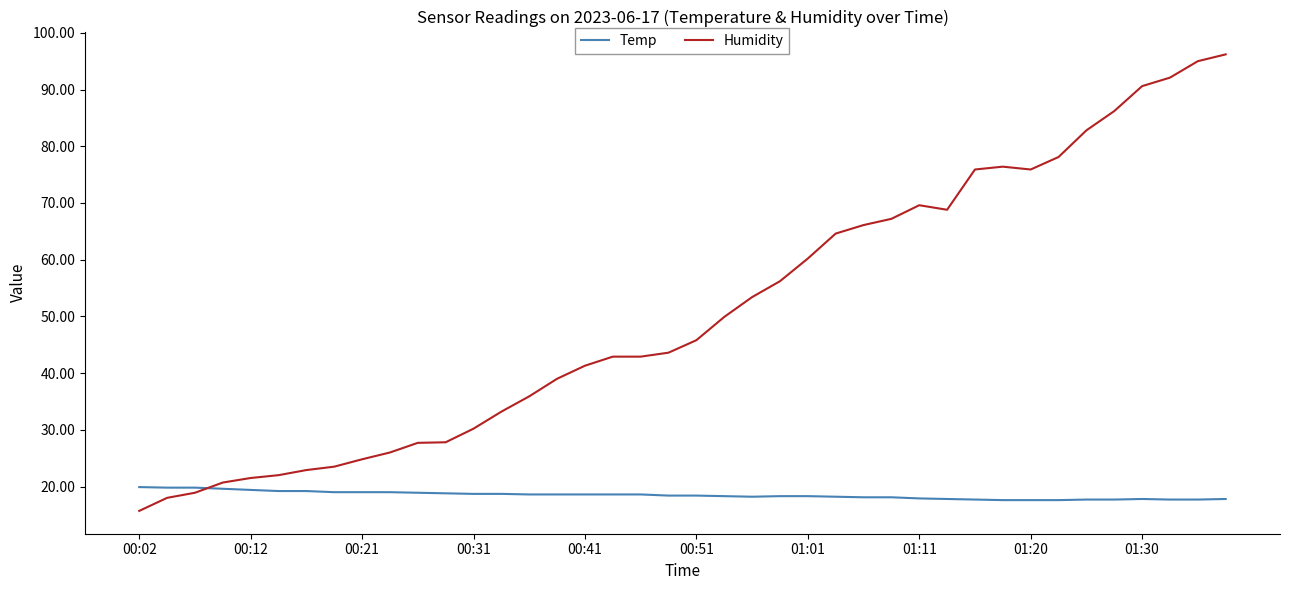

What is the difference between the second highest and second lowest values in the Temp series?

2.2